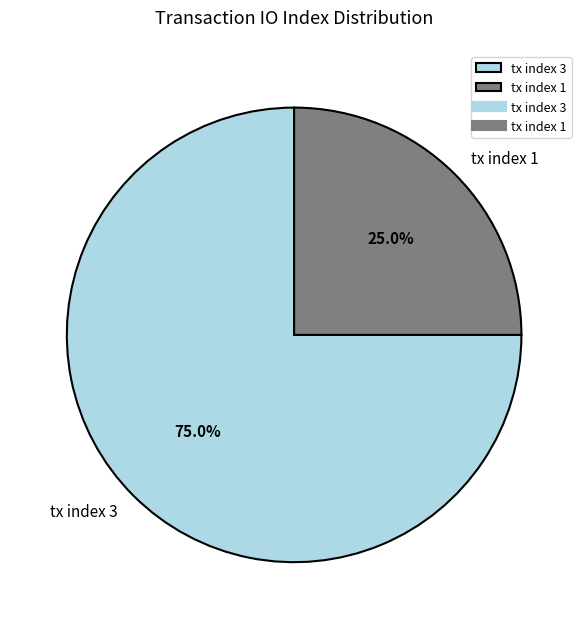

How many slices are in this pie chart?

2